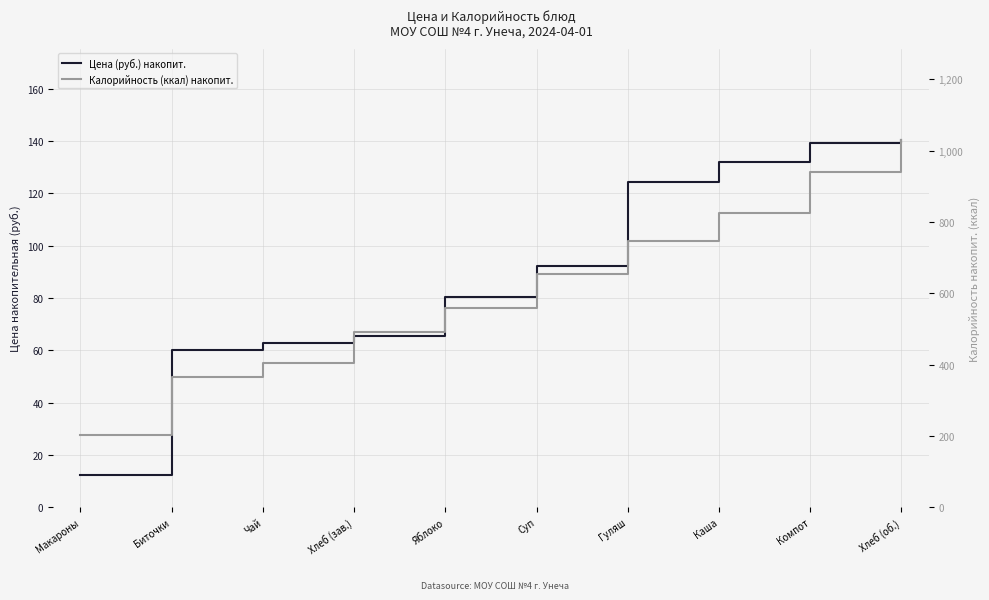

Reading left to right, extract all data points from this chart.

Цена (руб.) накопит.: 12.5	60.1	62.8	65.5	80.2	92.3	124.4	131.9	139.3	140.2
Калорийность (ккал) накопит.: 201.9	365.9	405.9	491.9	557.7	653.6	746.7	823.7	940.3	1028.7